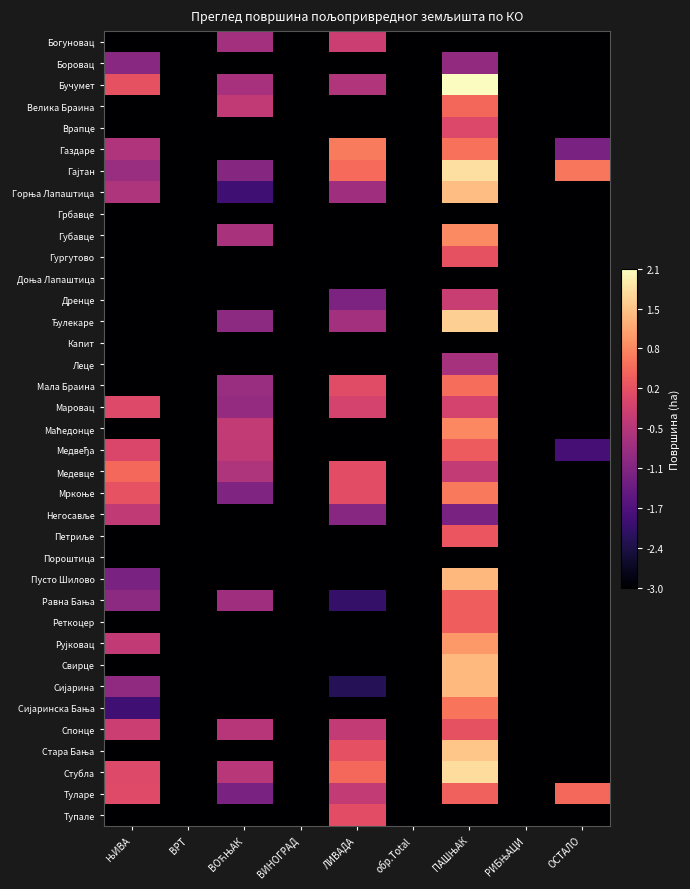

Rank the series by their maximum value, from lowest to highest.

Грбавце, Доња Лапаштица, Капит, Пороштица, Боровац, Леце, Негосавље, Дренце, Богуновац, Врапце, Маровац, Тупале, Спонце, Гургутово, Петриље, Медвеђа, Реткоцер, Равна Бања, Велика Браина, Туларе, Медевце, Мала Браина, Сијаринска Бања, Мркоње, Газдаре, Маћедонце, Губавце, Рујковац, Пусто Шилово, Свирце, Сијарина, Горња Лапаштица, Стара Бања, Ђулекаре, Стубла, Гајтан, Бучумет